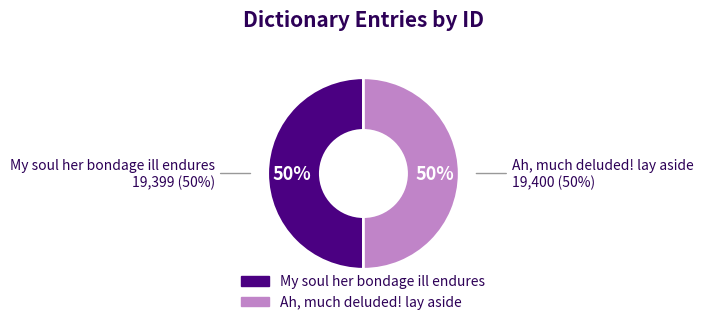

The My soul her bondage ill endures slice represents 50% of the pie. True or false?

True